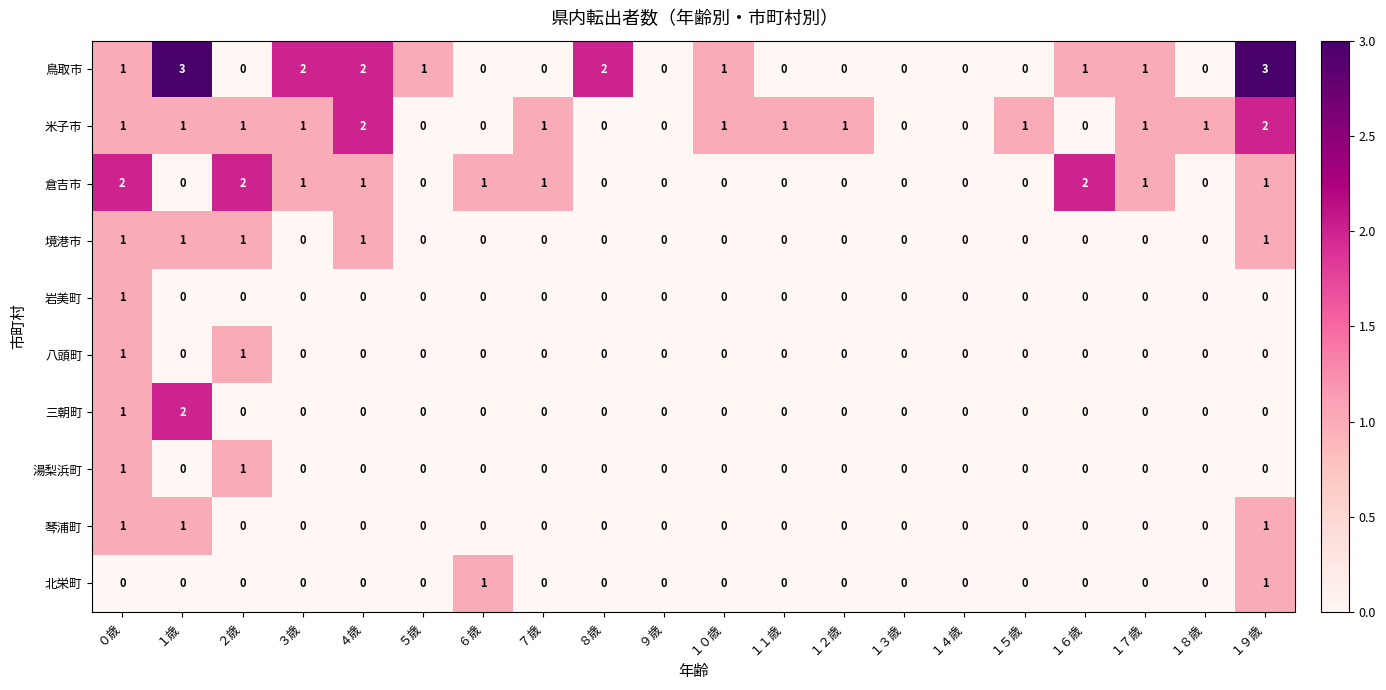

Which series has the widest spread of values?

鳥取市